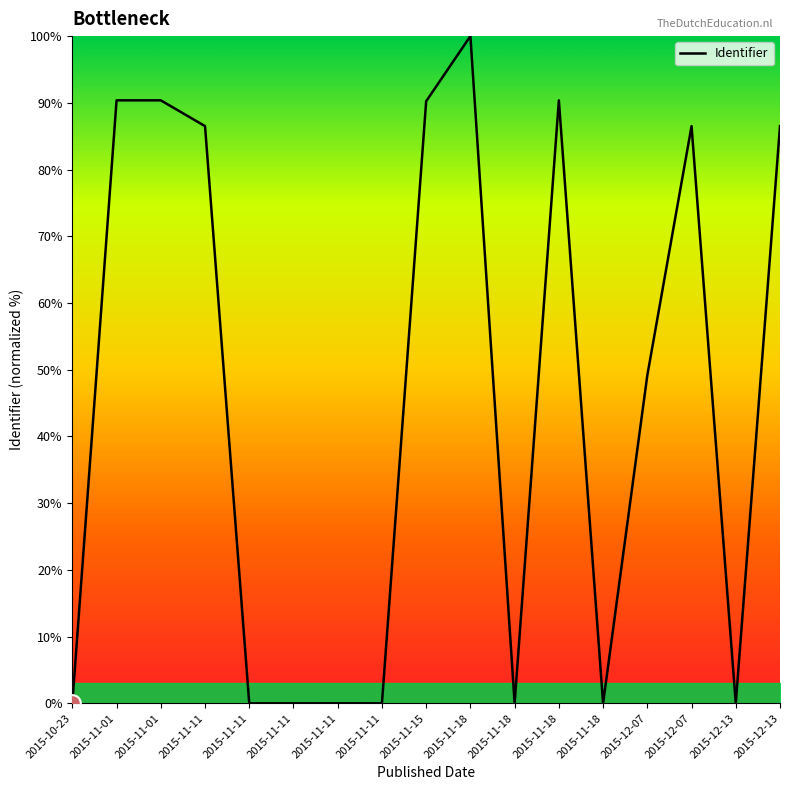

Does the chart have visible grid lines?

No